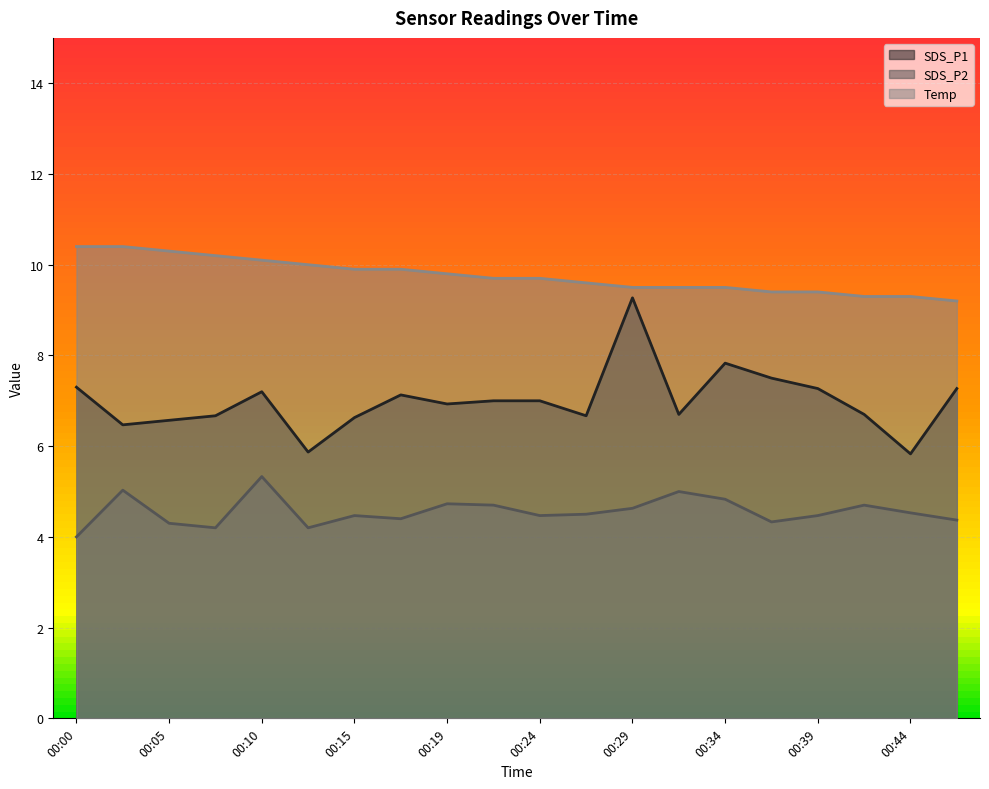

At how many categories does at least one series exceed 9?

20